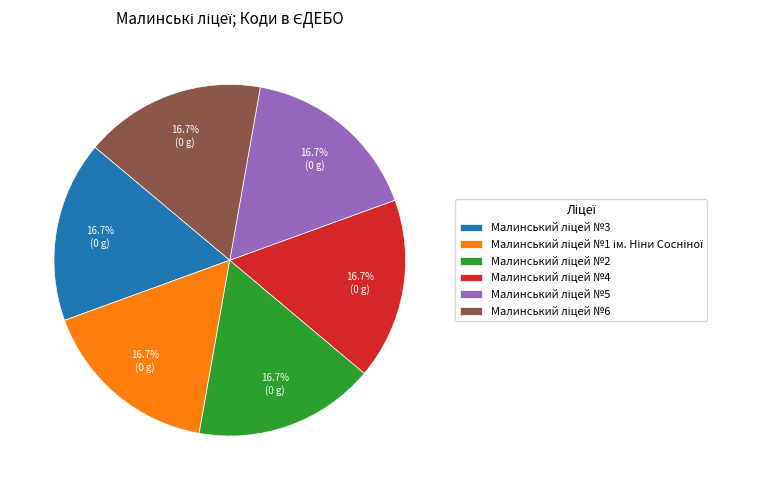

Does any single category account for the majority?

No